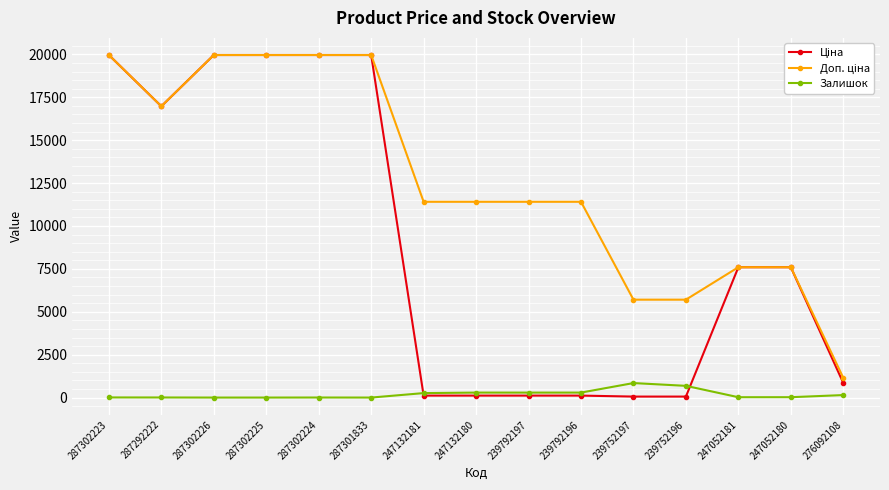

True or false: Залишок has more than 0 points higher than both neighbors.

True